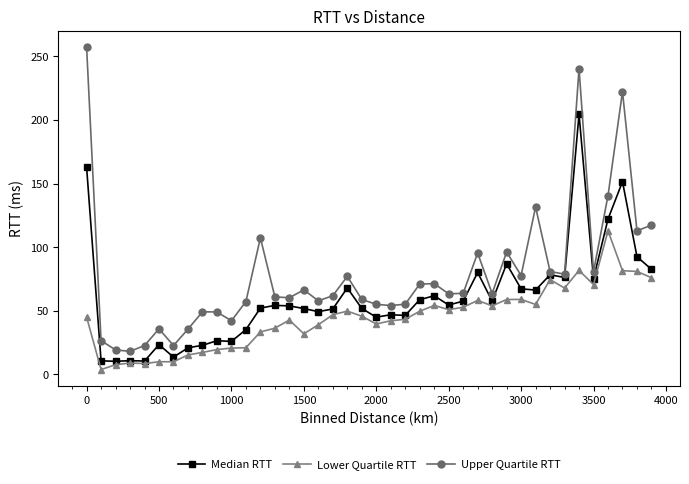

True or false: Upper Quartile RTT has more than 1 points higher than both neighbors.

True